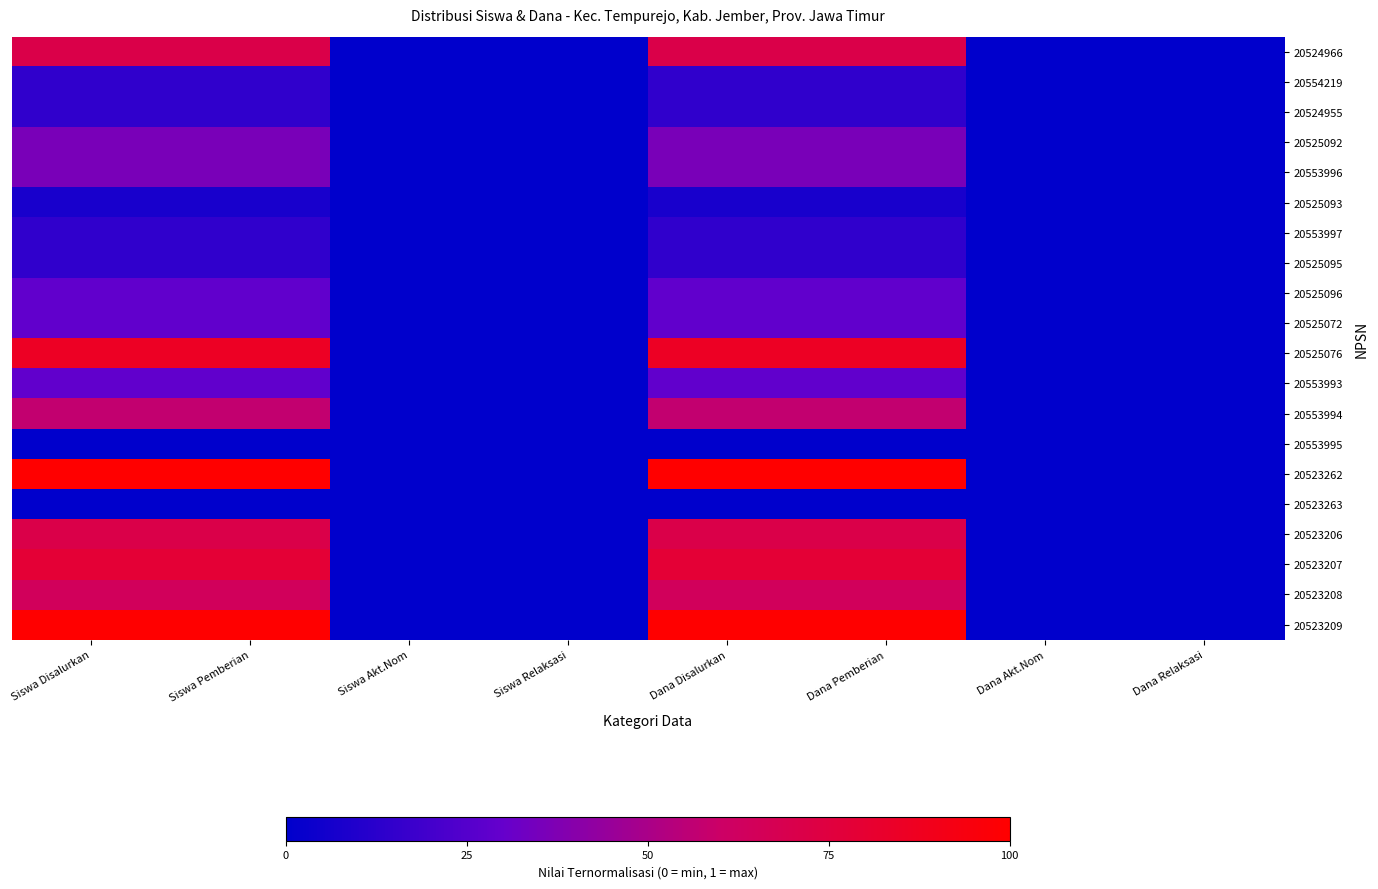

Reading left to right, list all the values displayed in this chart.

20524966: Siswa Disalurkan=0.7	Siswa Pemberian=0.7	Siswa Akt.Nom=0.0	Siswa Relaksasi=0.0	Dana Disalurkan=0.7	Dana Pemberian=0.7	Dana Akt.Nom=0.0	Dana Relaksasi=0.0
20554219: Siswa Disalurkan=0.1	Siswa Pemberian=0.1	Siswa Akt.Nom=0.0	Siswa Relaksasi=0.0	Dana Disalurkan=0.1	Dana Pemberian=0.1	Dana Akt.Nom=0.0	Dana Relaksasi=0.0
20524955: Siswa Disalurkan=0.1	Siswa Pemberian=0.1	Siswa Akt.Nom=0.0	Siswa Relaksasi=0.0	Dana Disalurkan=0.1	Dana Pemberian=0.1	Dana Akt.Nom=0.0	Dana Relaksasi=0.0
20525092: Siswa Disalurkan=0.4	Siswa Pemberian=0.4	Siswa Akt.Nom=0.0	Siswa Relaksasi=0.0	Dana Disalurkan=0.4	Dana Pemberian=0.4	Dana Akt.Nom=0.0	Dana Relaksasi=0.0
20553996: Siswa Disalurkan=0.4	Siswa Pemberian=0.4	Siswa Akt.Nom=0.0	Siswa Relaksasi=0.0	Dana Disalurkan=0.4	Dana Pemberian=0.4	Dana Akt.Nom=0.0	Dana Relaksasi=0.0
20525093: Siswa Disalurkan=0.1	Siswa Pemberian=0.1	Siswa Akt.Nom=0.0	Siswa Relaksasi=0.0	Dana Disalurkan=0.1	Dana Pemberian=0.1	Dana Akt.Nom=0.0	Dana Relaksasi=0.0
20553997: Siswa Disalurkan=0.1	Siswa Pemberian=0.1	Siswa Akt.Nom=0.0	Siswa Relaksasi=0.0	Dana Disalurkan=0.1	Dana Pemberian=0.1	Dana Akt.Nom=0.0	Dana Relaksasi=0.0
20525095: Siswa Disalurkan=0.1	Siswa Pemberian=0.1	Siswa Akt.Nom=0.0	Siswa Relaksasi=0.0	Dana Disalurkan=0.1	Dana Pemberian=0.1	Dana Akt.Nom=0.0	Dana Relaksasi=0.0
20525096: Siswa Disalurkan=0.3	Siswa Pemberian=0.3	Siswa Akt.Nom=0.0	Siswa Relaksasi=0.0	Dana Disalurkan=0.3	Dana Pemberian=0.3	Dana Akt.Nom=0.0	Dana Relaksasi=0.0
20525072: Siswa Disalurkan=0.3	Siswa Pemberian=0.3	Siswa Akt.Nom=0.0	Siswa Relaksasi=0.0	Dana Disalurkan=0.3	Dana Pemberian=0.3	Dana Akt.Nom=0.0	Dana Relaksasi=0.0
20525076: Siswa Disalurkan=0.9	Siswa Pemberian=0.9	Siswa Akt.Nom=0.0	Siswa Relaksasi=0.0	Dana Disalurkan=0.9	Dana Pemberian=0.9	Dana Akt.Nom=0.0	Dana Relaksasi=0.0
20553993: Siswa Disalurkan=0.3	Siswa Pemberian=0.3	Siswa Akt.Nom=0.0	Siswa Relaksasi=0.0	Dana Disalurkan=0.3	Dana Pemberian=0.3	Dana Akt.Nom=0.0	Dana Relaksasi=0.0
20553994: Siswa Disalurkan=0.6	Siswa Pemberian=0.6	Siswa Akt.Nom=0.0	Siswa Relaksasi=0.0	Dana Disalurkan=0.6	Dana Pemberian=0.6	Dana Akt.Nom=0.0	Dana Relaksasi=0.0
20553995: Siswa Disalurkan=0.0	Siswa Pemberian=0.0	Siswa Akt.Nom=0.0	Siswa Relaksasi=0.0	Dana Disalurkan=0.0	Dana Pemberian=0.0	Dana Akt.Nom=0.0	Dana Relaksasi=0.0
20523262: Siswa Disalurkan=1.0	Siswa Pemberian=1.0	Siswa Akt.Nom=0.0	Siswa Relaksasi=0.0	Dana Disalurkan=1.0	Dana Pemberian=1.0	Dana Akt.Nom=0.0	Dana Relaksasi=0.0
20523263: Siswa Disalurkan=0.0	Siswa Pemberian=0.0	Siswa Akt.Nom=0.0	Siswa Relaksasi=0.0	Dana Disalurkan=0.0	Dana Pemberian=0.0	Dana Akt.Nom=0.0	Dana Relaksasi=0.0
20523206: Siswa Disalurkan=0.7	Siswa Pemberian=0.7	Siswa Akt.Nom=0.0	Siswa Relaksasi=0.0	Dana Disalurkan=0.7	Dana Pemberian=0.7	Dana Akt.Nom=0.0	Dana Relaksasi=0.0
20523207: Siswa Disalurkan=0.8	Siswa Pemberian=0.8	Siswa Akt.Nom=0.0	Siswa Relaksasi=0.0	Dana Disalurkan=0.8	Dana Pemberian=0.8	Dana Akt.Nom=0.0	Dana Relaksasi=0.0
20523208: Siswa Disalurkan=0.6	Siswa Pemberian=0.6	Siswa Akt.Nom=0.0	Siswa Relaksasi=0.0	Dana Disalurkan=0.6	Dana Pemberian=0.6	Dana Akt.Nom=0.0	Dana Relaksasi=0.0
20523209: Siswa Disalurkan=1.0	Siswa Pemberian=1.0	Siswa Akt.Nom=0.0	Siswa Relaksasi=0.0	Dana Disalurkan=1.0	Dana Pemberian=1.0	Dana Akt.Nom=0.0	Dana Relaksasi=0.0